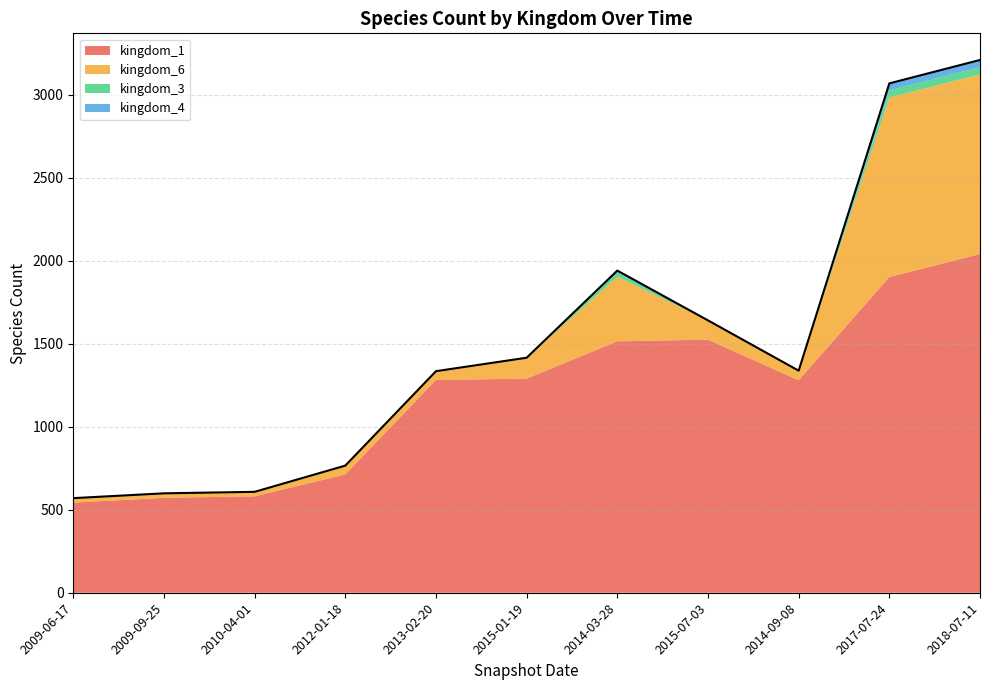

True or false: kingdom_1 and kingdom_3 intersect in this chart.

False